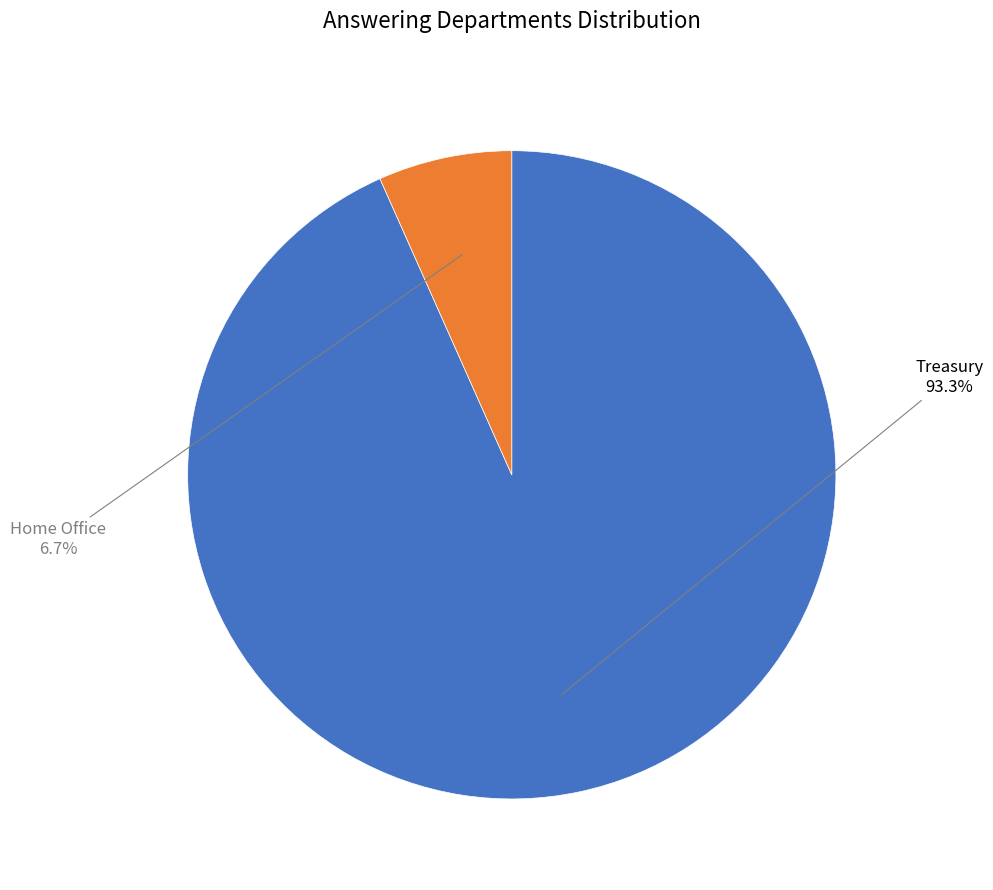

How many slices are in this pie chart?

2